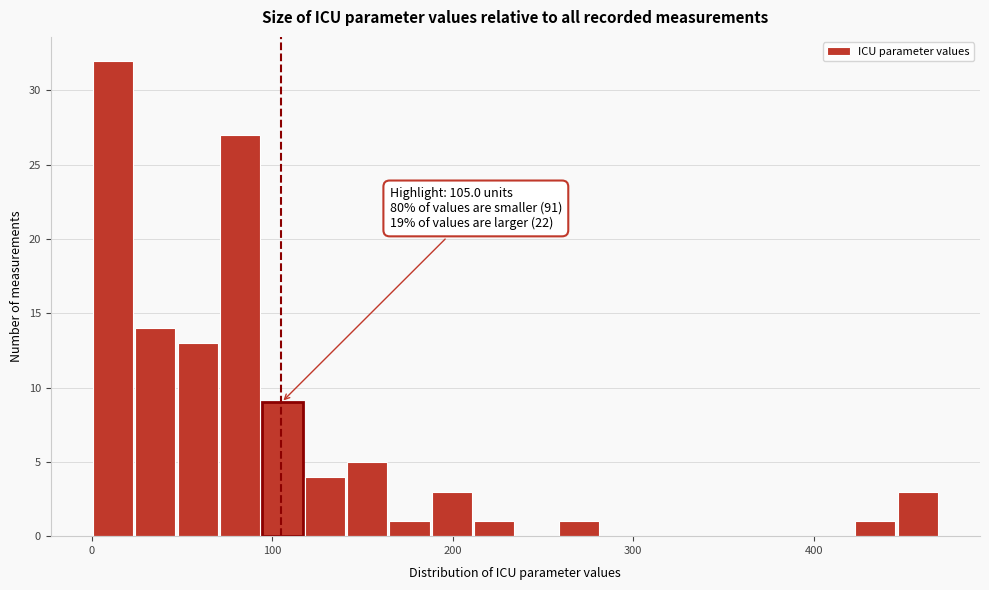

Read against the x-axis, roughly where is the centre of the tallest bar?

10